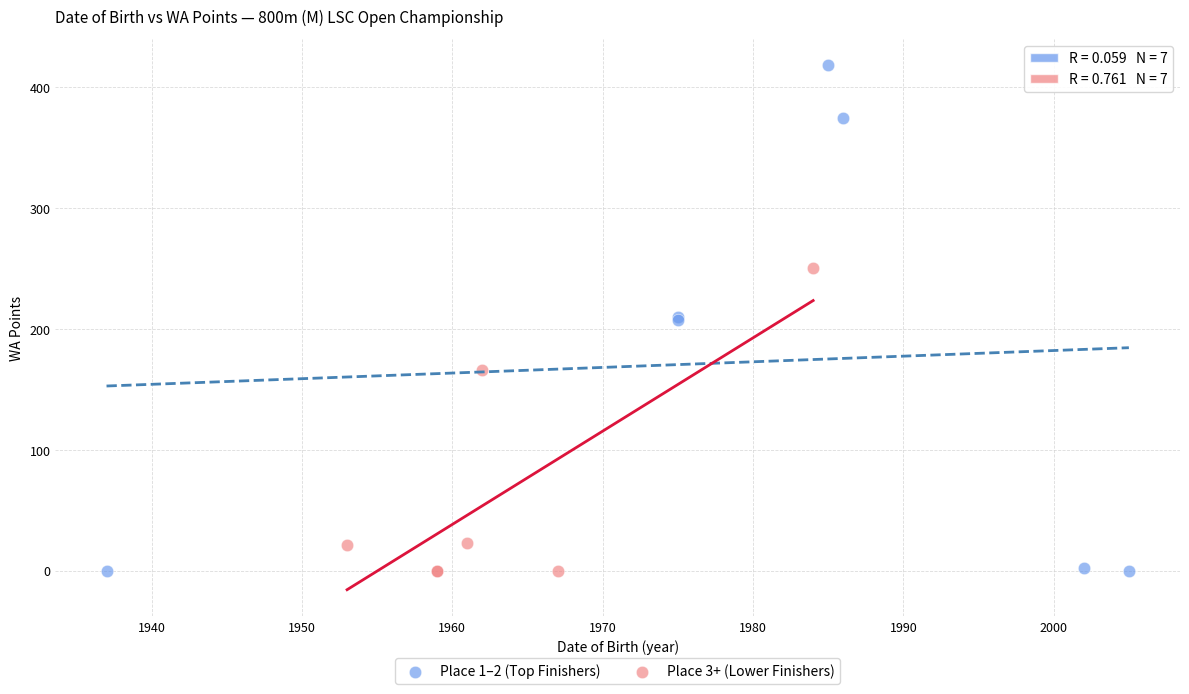

Which series reaches the maximum Y coordinate?

Place 1–2 (Top Finishers)